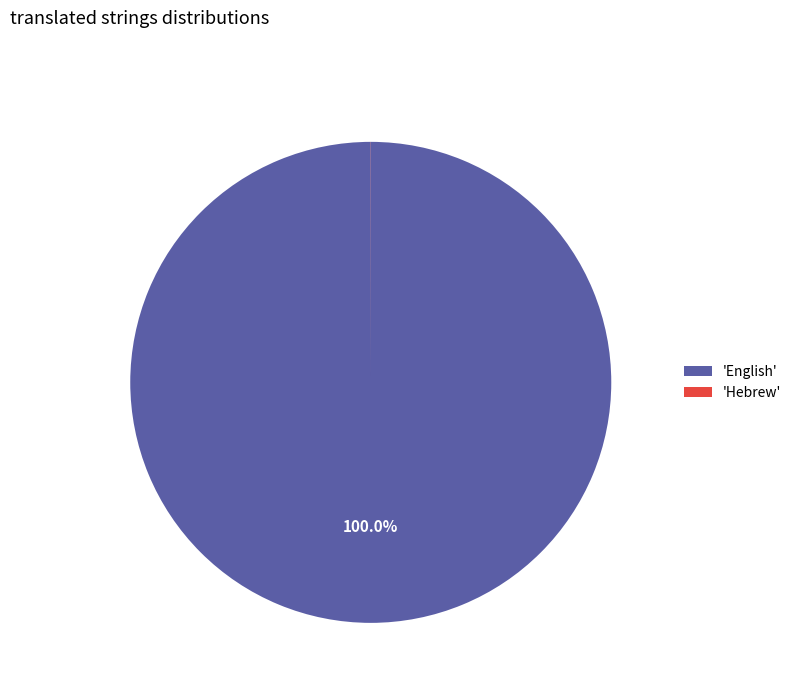

What is the largest slice in the pie chart?

'English'